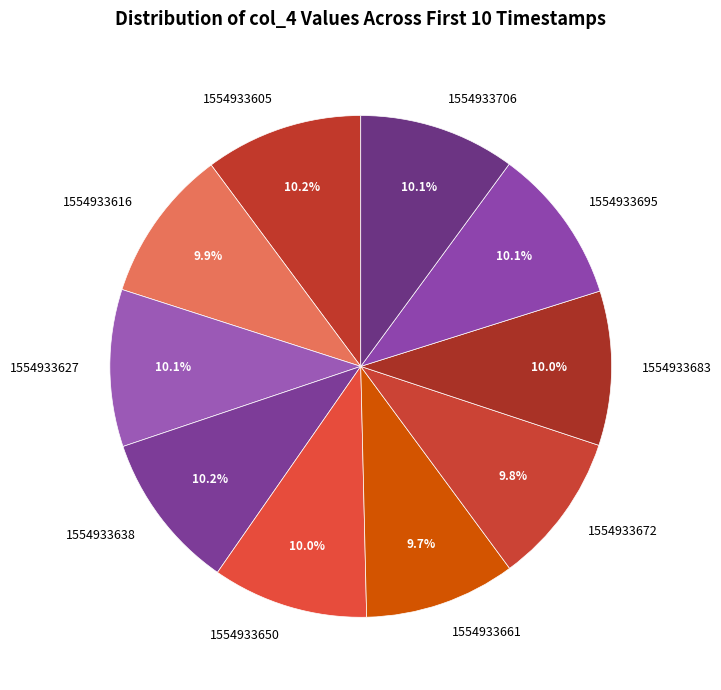

Is there a majority slice in this chart?

No